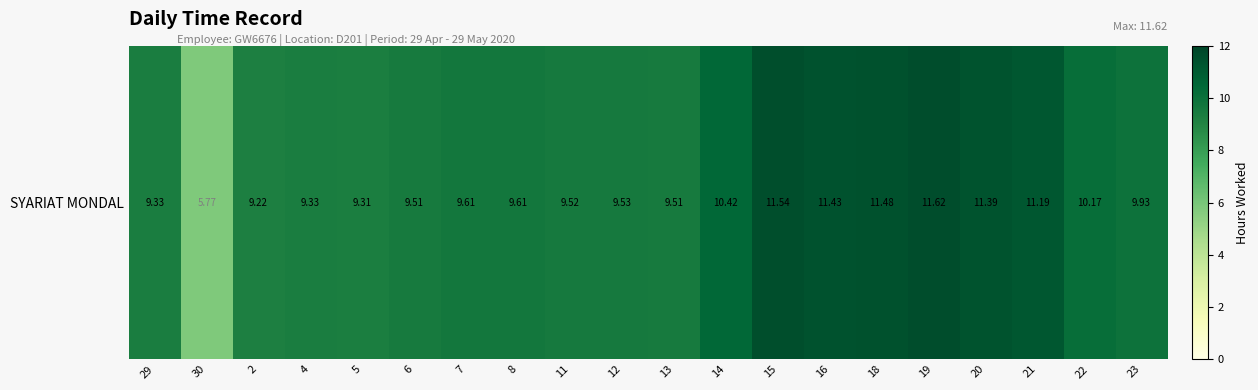

Is it true that the value at 22 is 18.3?

False